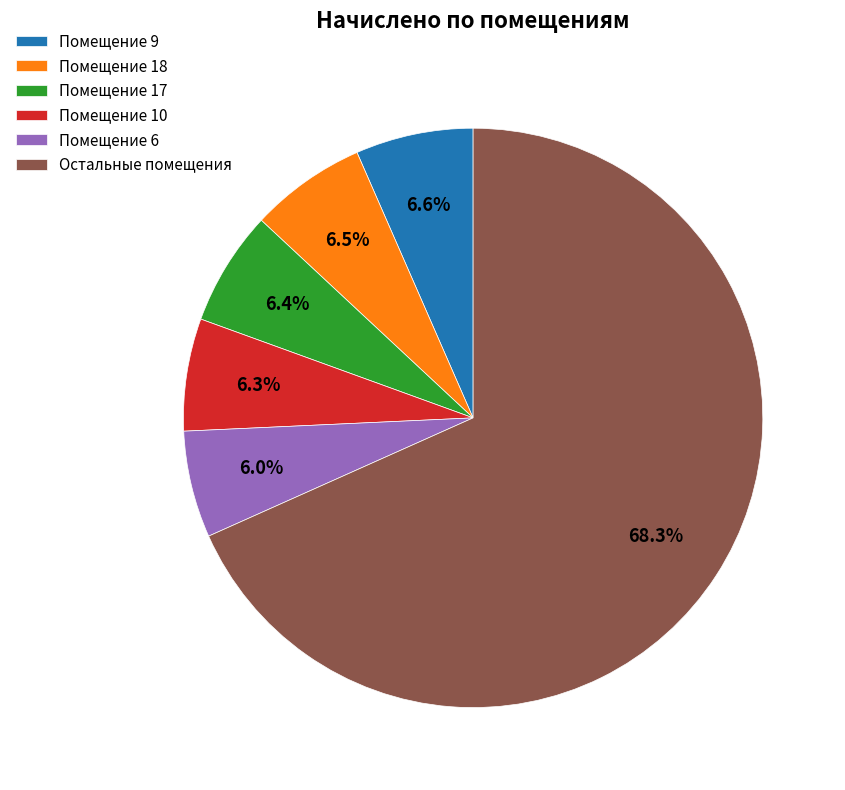

Combined, do Помещение 6 and Помещение 17 account for over 50%?

No